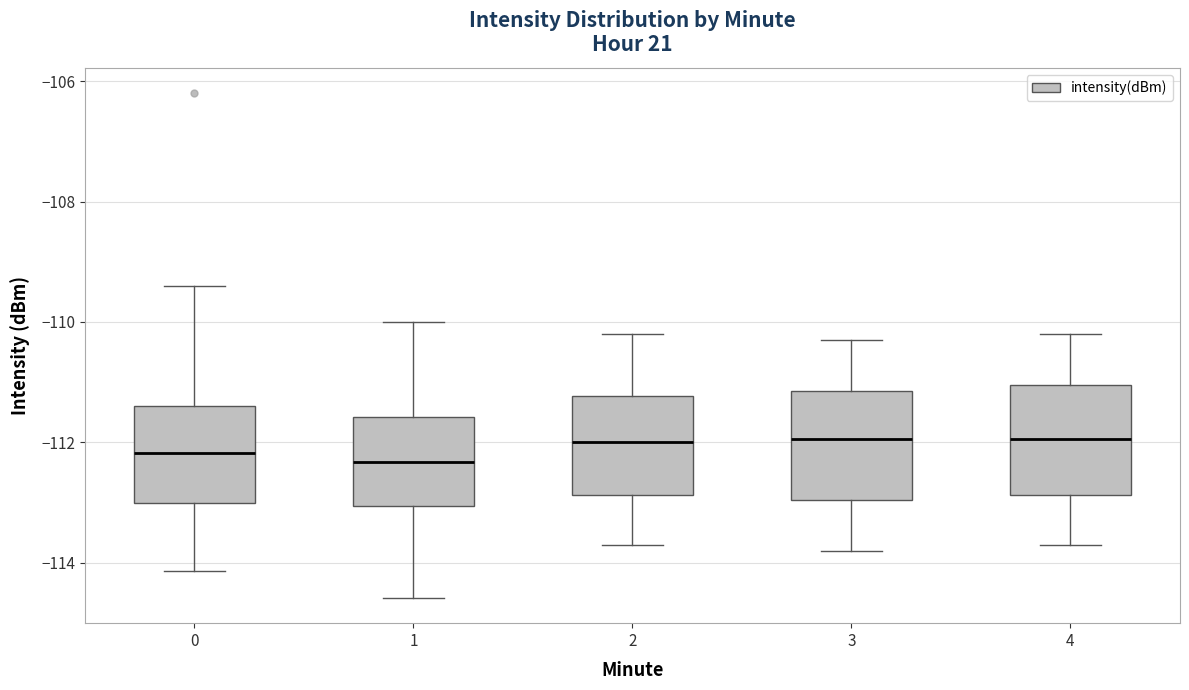

Reading left to right, read every box against the y-axis: the position of its median line, the range the box covers, and the ends of its whiskers. The values are not printed on the chart, so give them approximately, as read against the axis.

0: median -112.2, box -113.0 to -111.4, whiskers -114.2 to -109.4
1: median -112.4, box -113.0 to -111.6, whiskers -114.6 to -110.0
2: median -112.0, box -112.8 to -111.2, whiskers -113.6 to -110.2
3: median -112.0, box -113.0 to -111.2, whiskers -113.8 to -110.2
4: median -112.0, box -112.8 to -111.0, whiskers -113.6 to -110.2